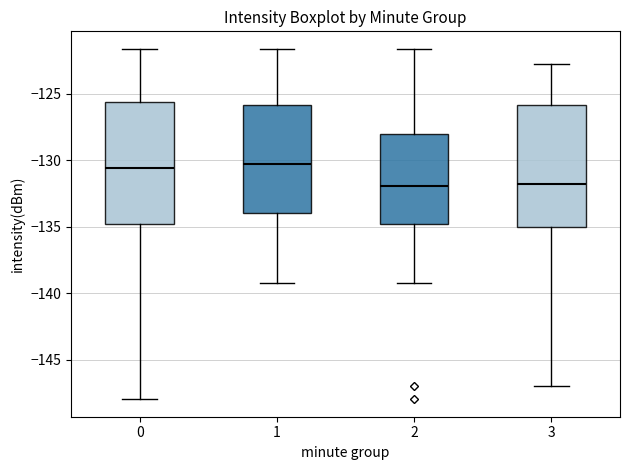

Where is the upper edge of the box at x = 0 on the y-axis? The values are not printed on the chart, so give them approximately, as read against the axis.

-125.5